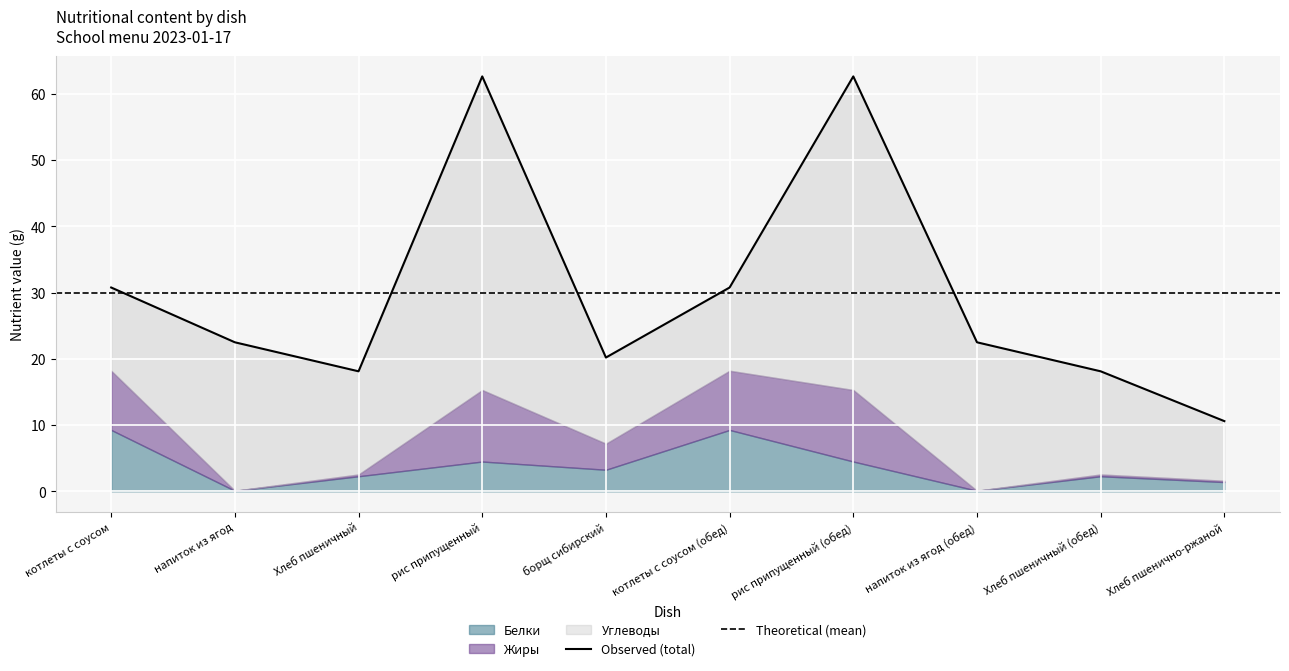

Is the value of Жиры at котлеты с соусом greater than the value of Белки at котлеты с соусом (обед)?

No